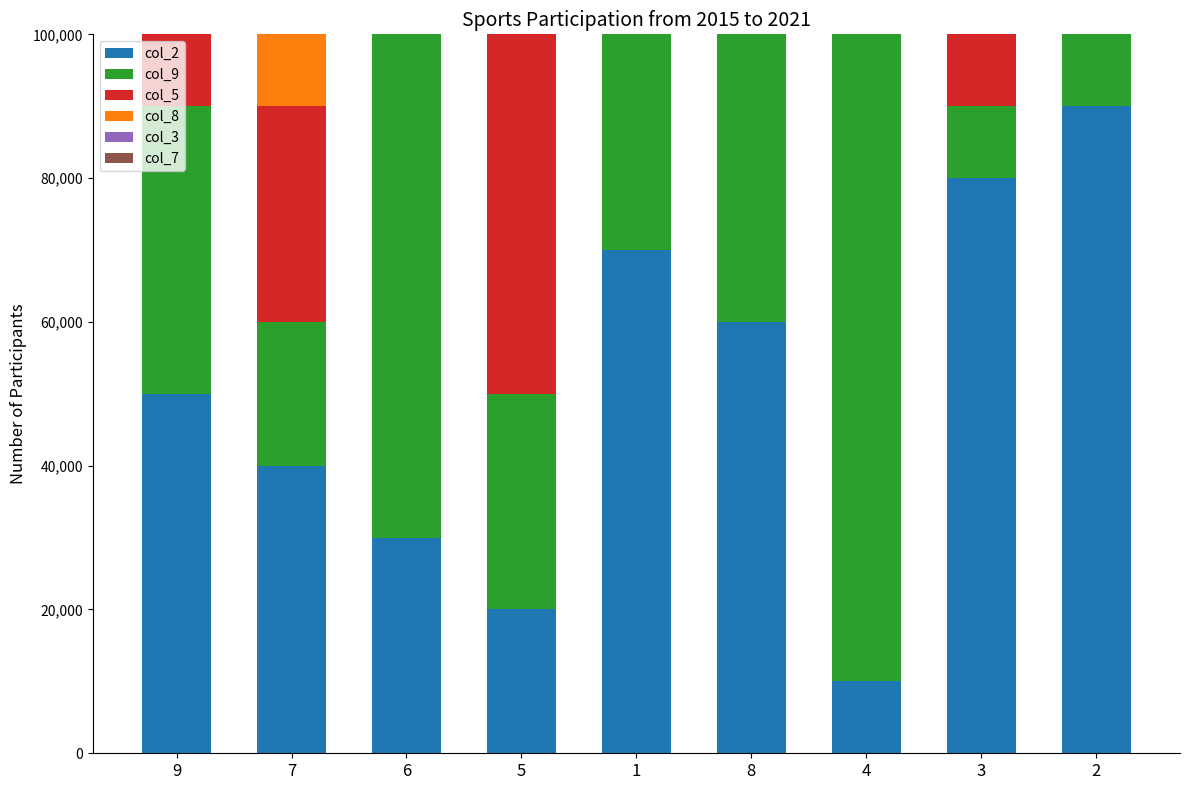

Count the col_3 values in the range 30000 to 70000.

5